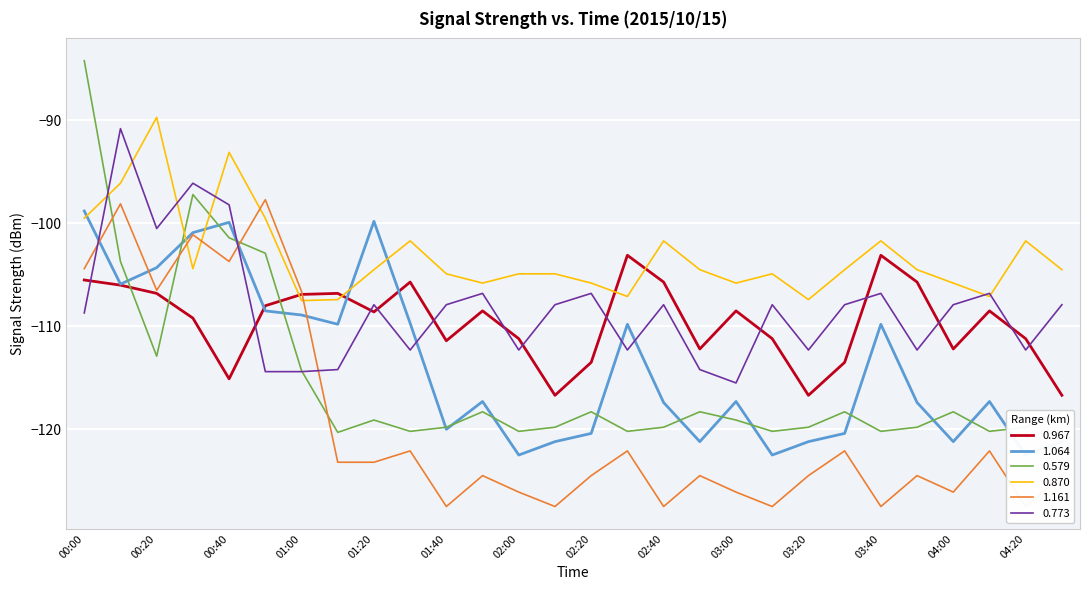

What is the total value across all series at 01:50?

-681.2